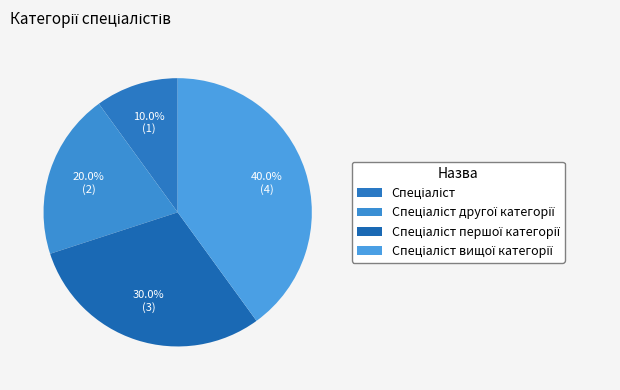

Does any single category account for the majority?

No